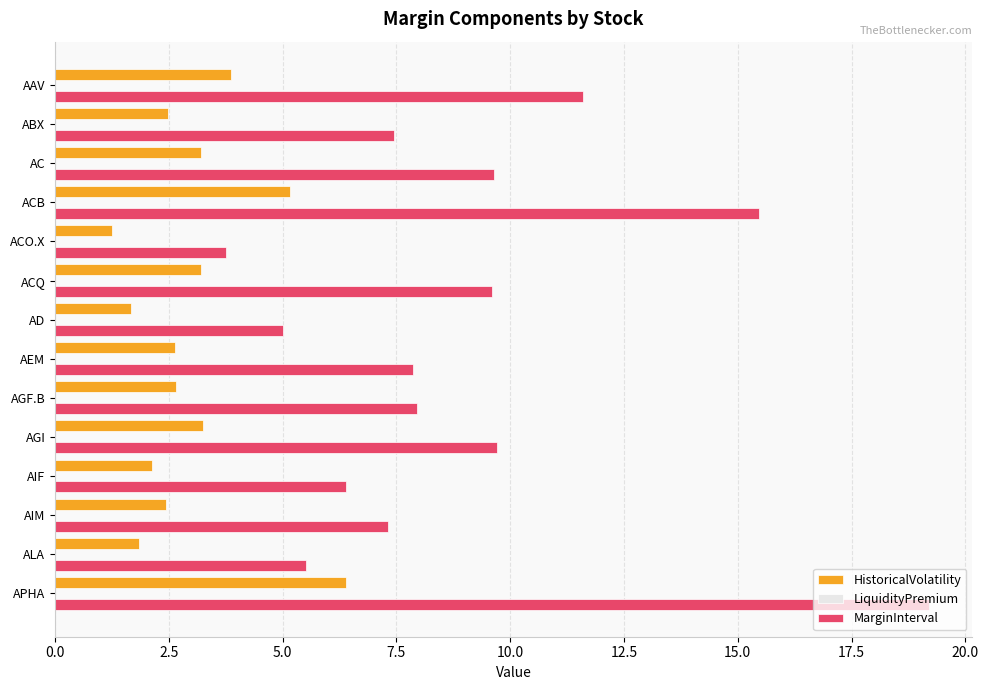

What is the difference between the maximum and minimum values in the MarginInterval series?

15.4